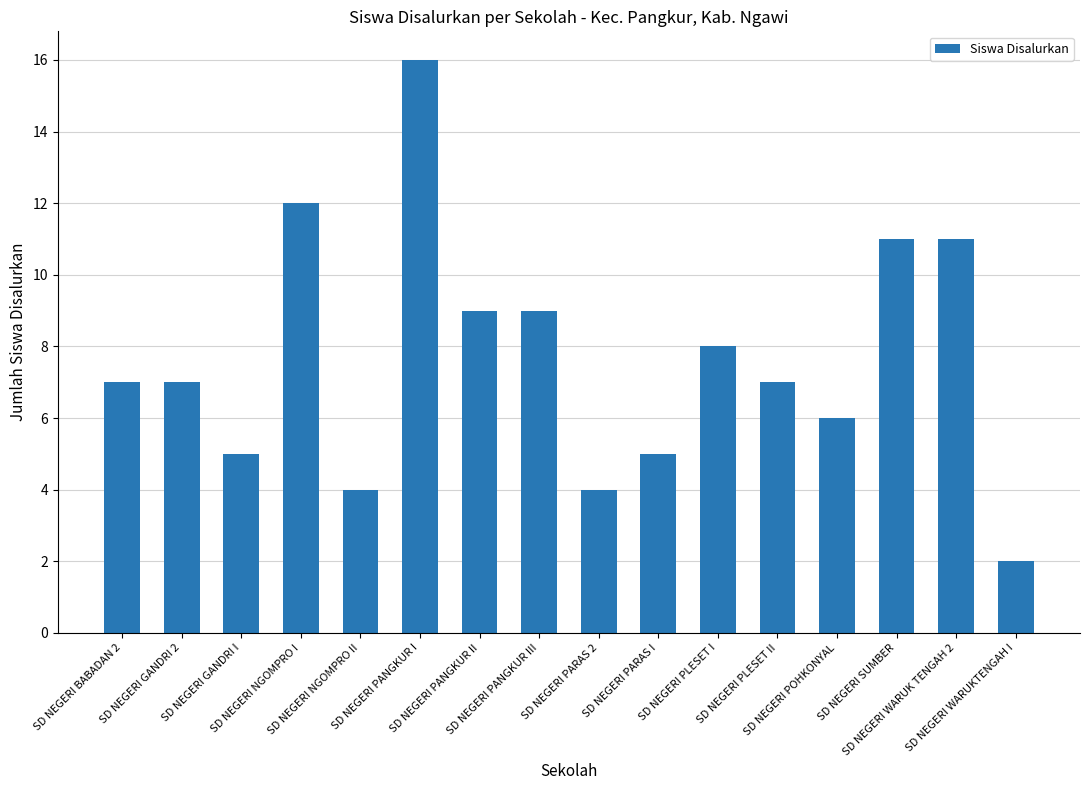

What is the greatest value displayed?

16